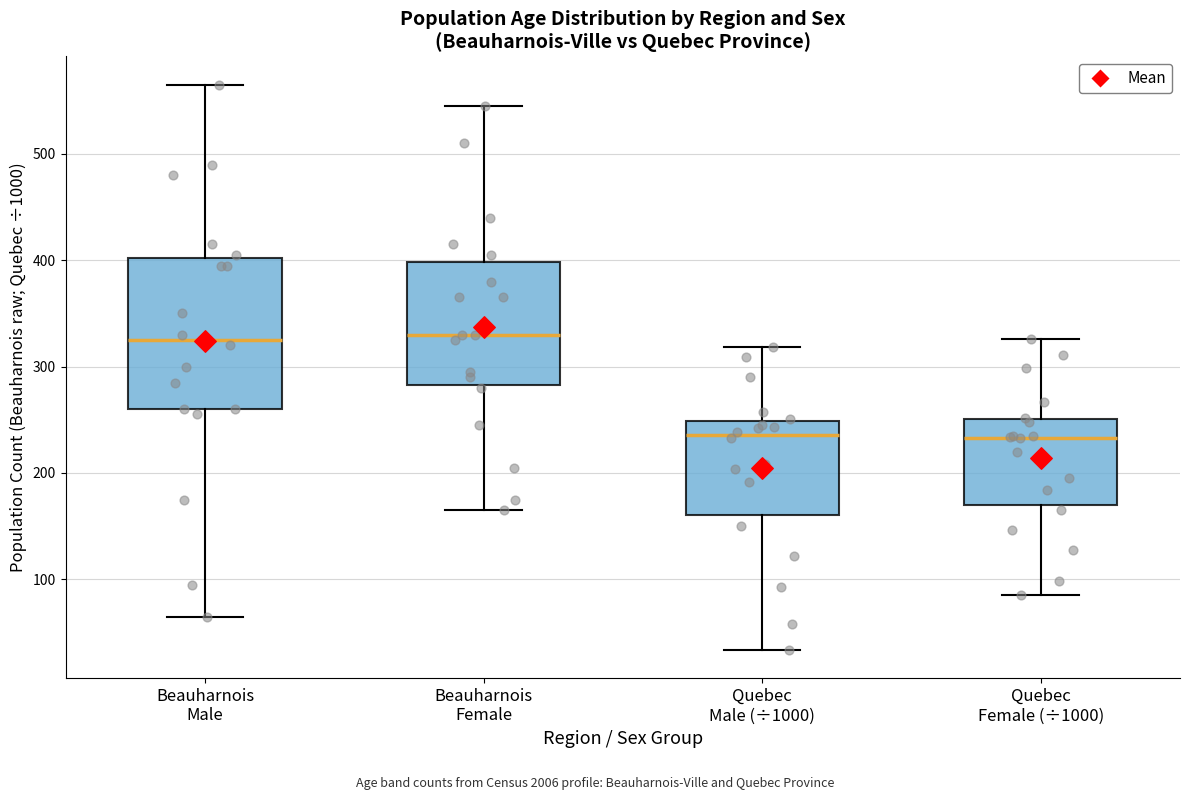

Where does the lower whisker of the box for Beauharnois Male end on the y-axis? The values are not printed on the chart, so give them approximately, as read against the axis.

70